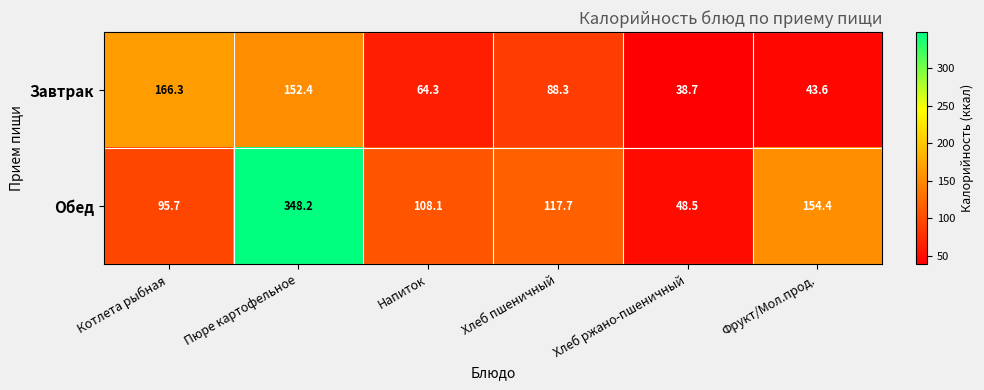

What is the sum of all Обед values?

872.6